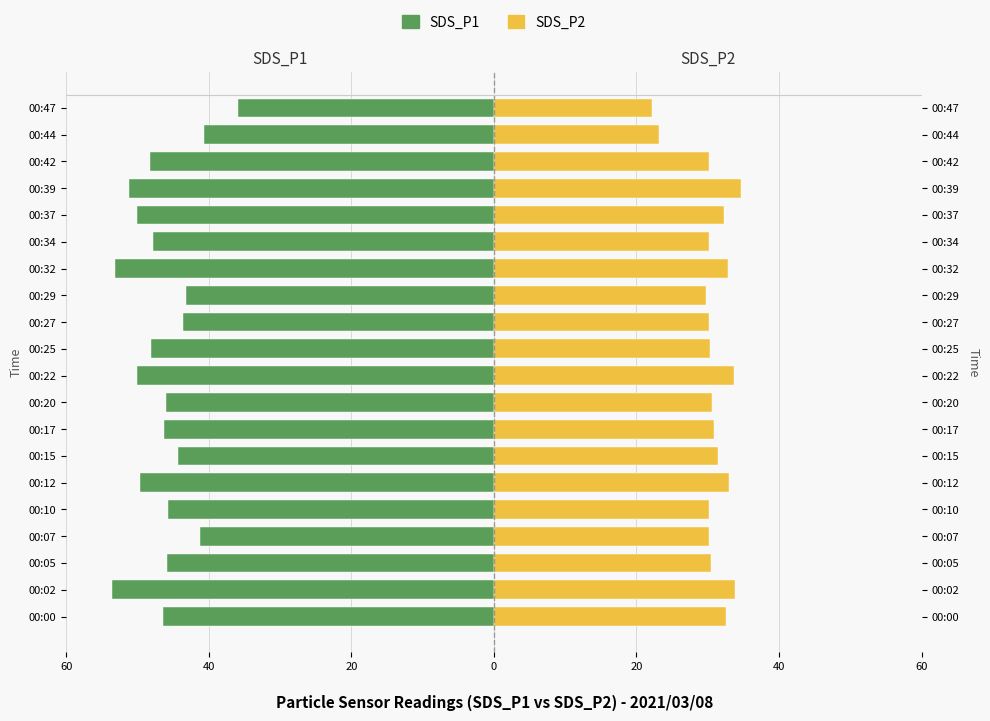

What is the sum of the SDS_P1 values at 00:05 and 00:42?

-94.1